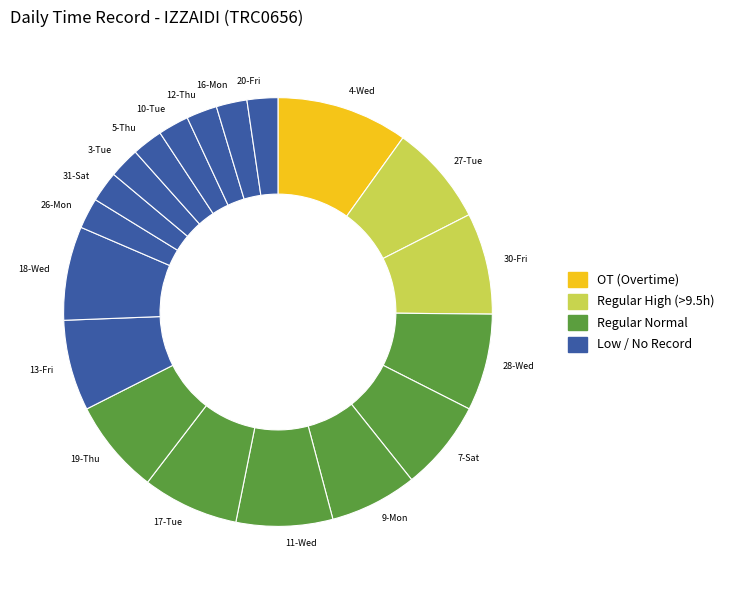

How many slices are in this pie chart?

19